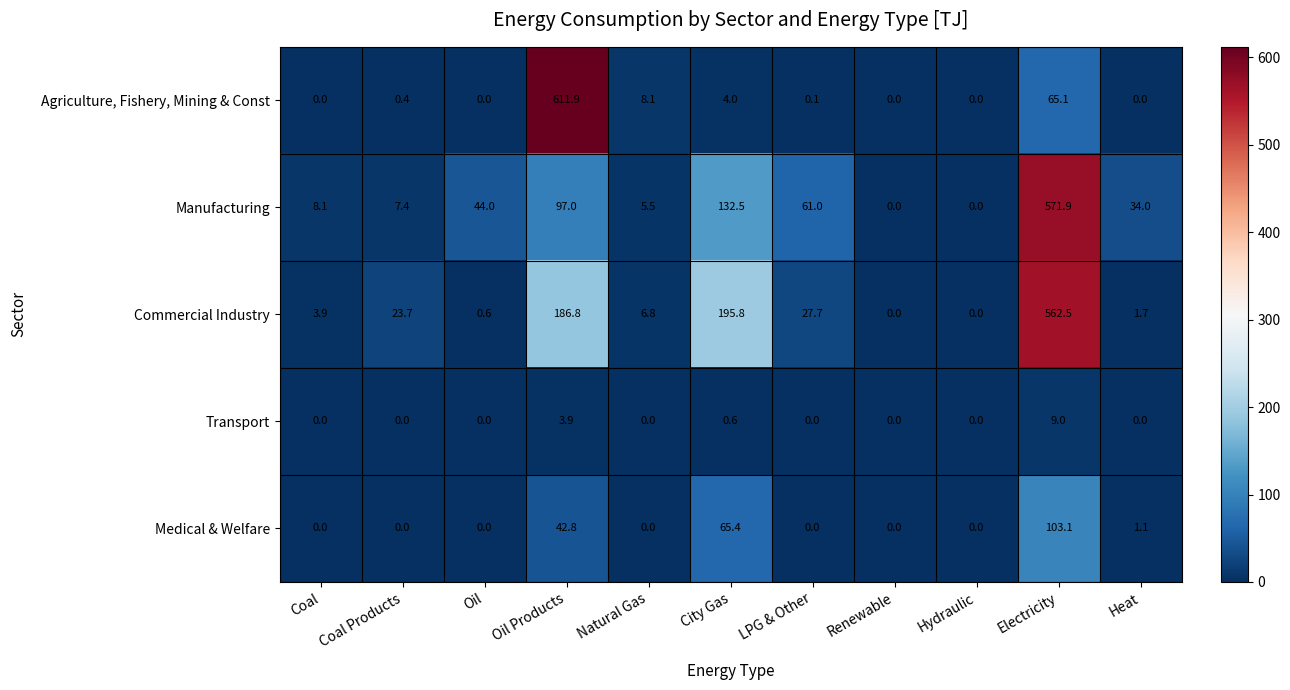

Is it true that Manufacturing equals 84.5 at LPG & Other?

False